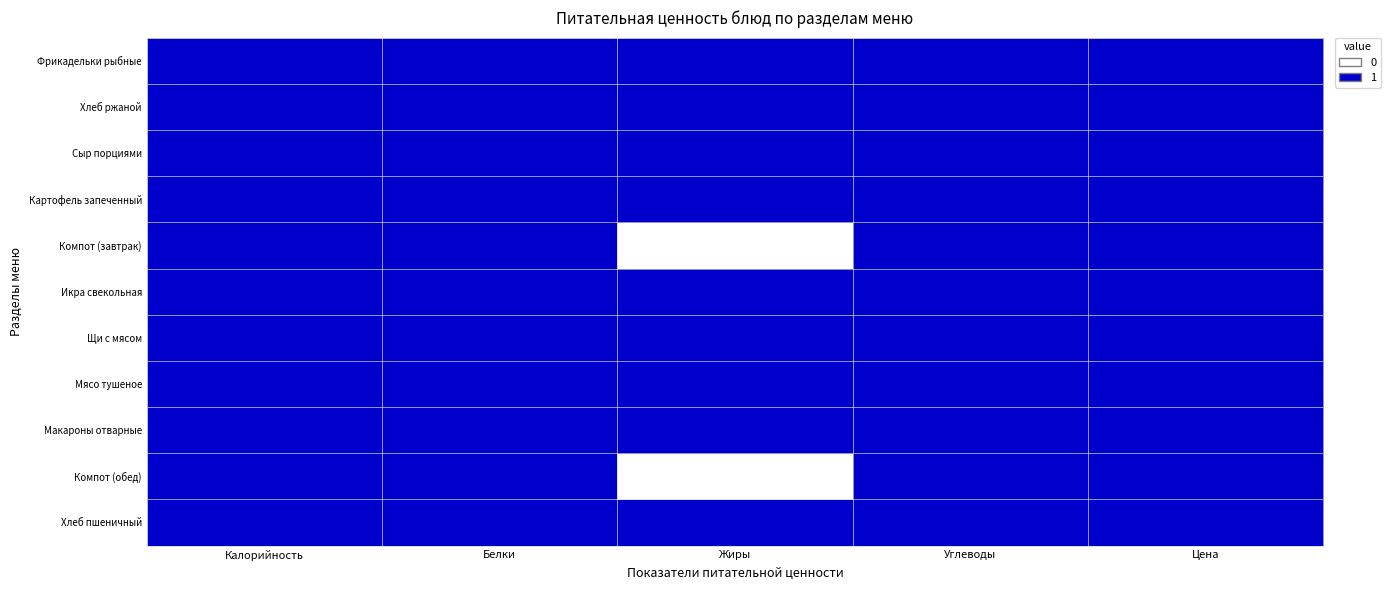

How many distinct data groups are displayed?

11